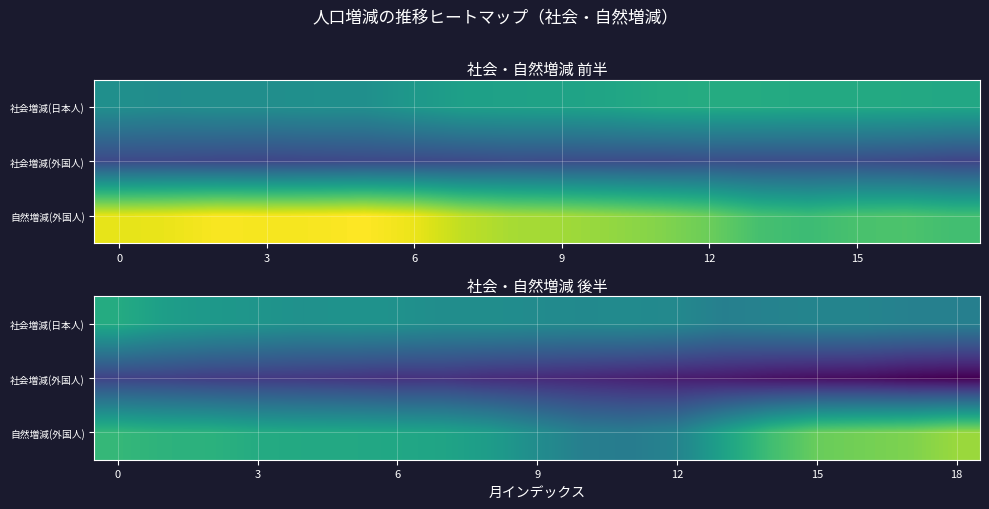

Rank the series by their average value, from highest to lowest.

自然増減(外国人), 社会増減(日本人), 社会増減(外国人)